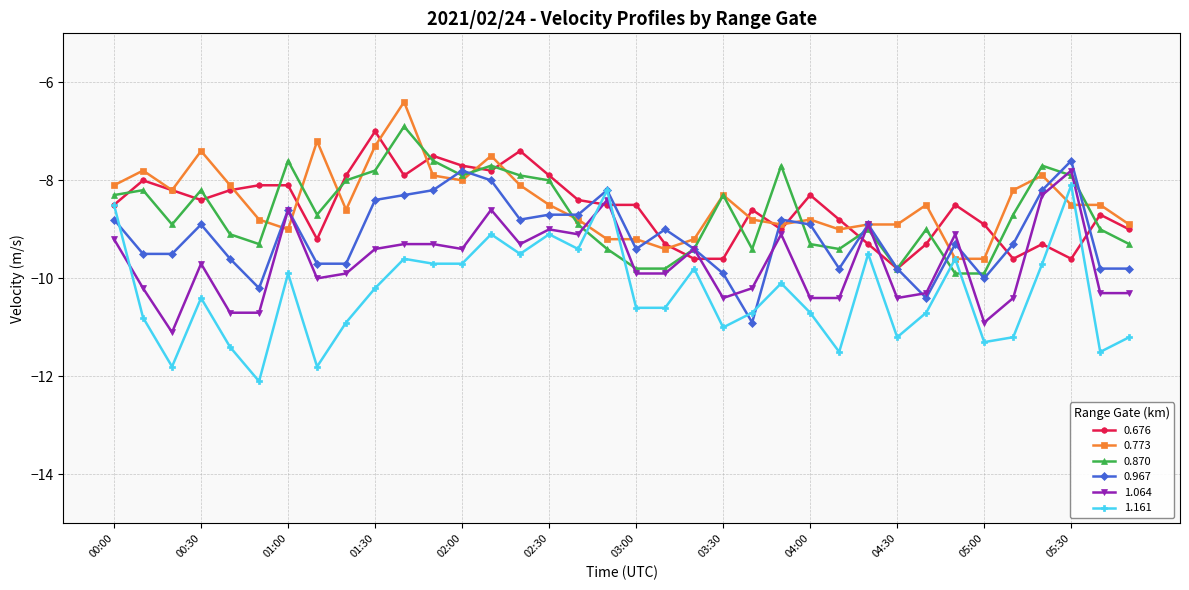

Rank the series by their maximum value, from highest to lowest.

0.773, 0.870, 0.676, 0.967, 1.064, 1.161